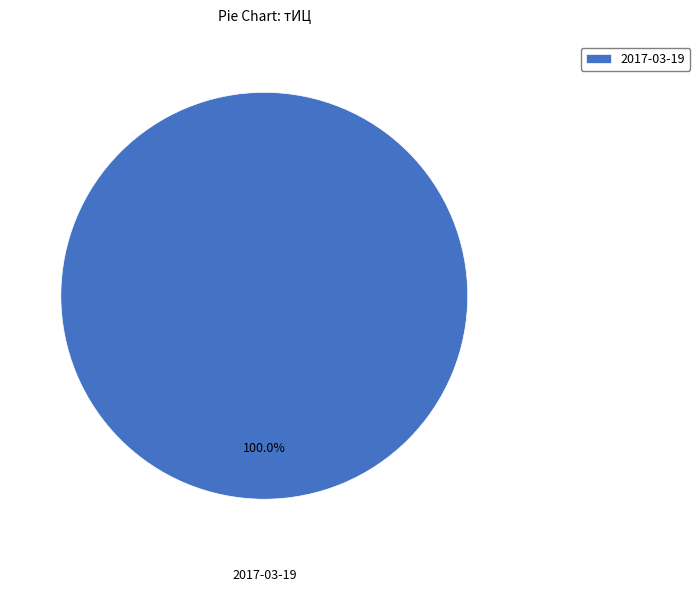

Is there a majority slice in this chart?

Yes